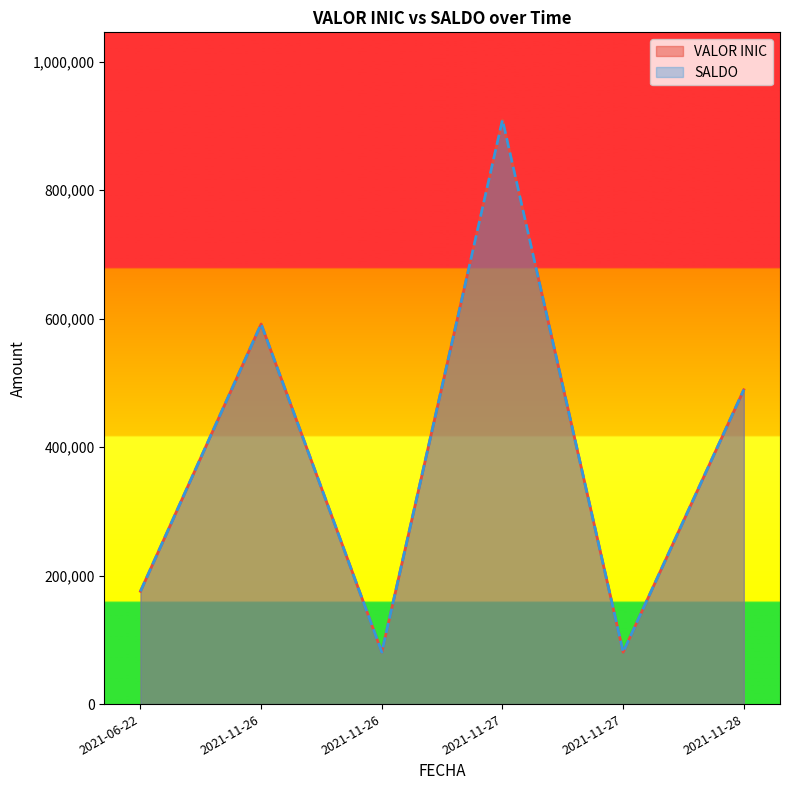

Which category has the lowest value in the SALDO series?

2021-11-26